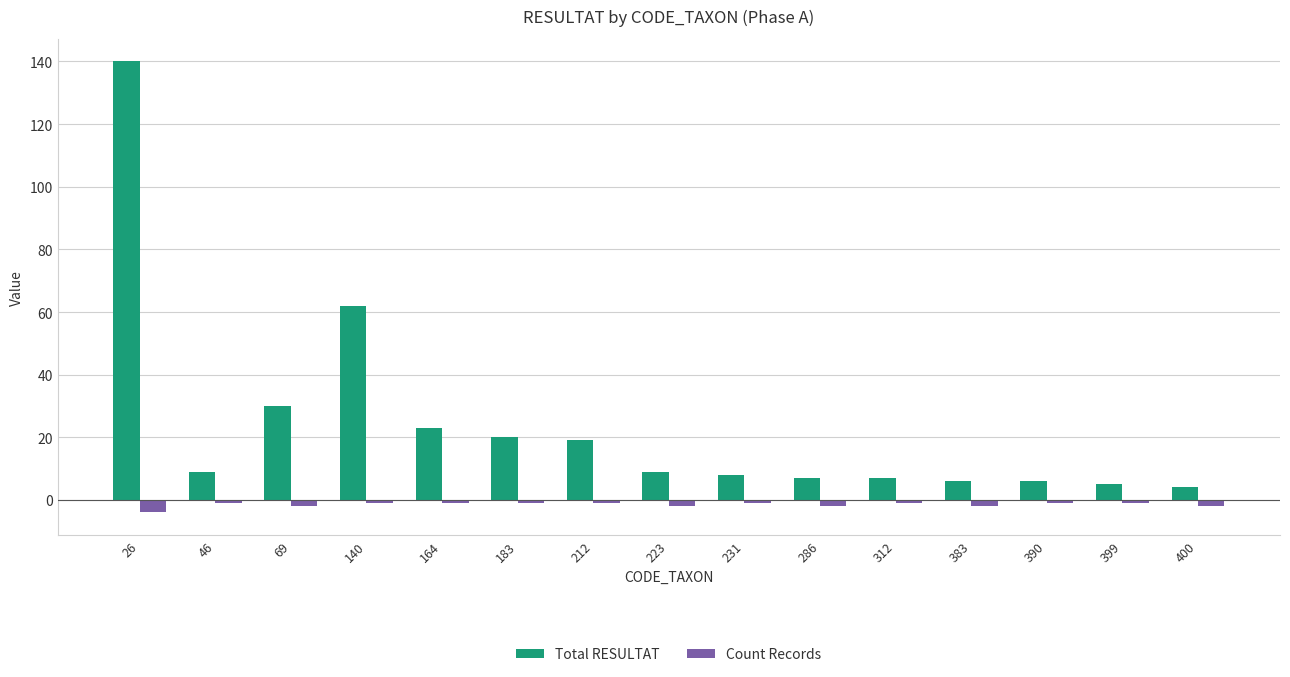

What is the minimum value for Total RESULTAT?

4